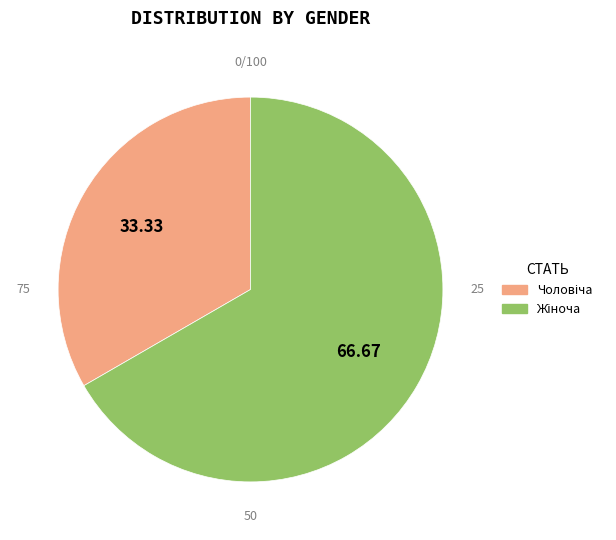

True or false: Чоловіча accounts for 27% of the total.

False